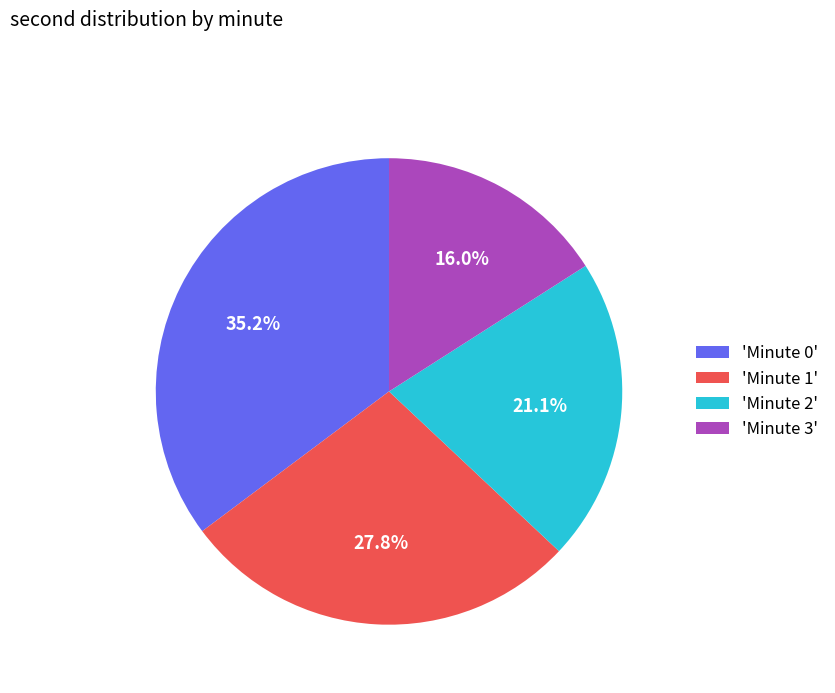

What is the smallest slice in the pie chart?

'Minute 3'